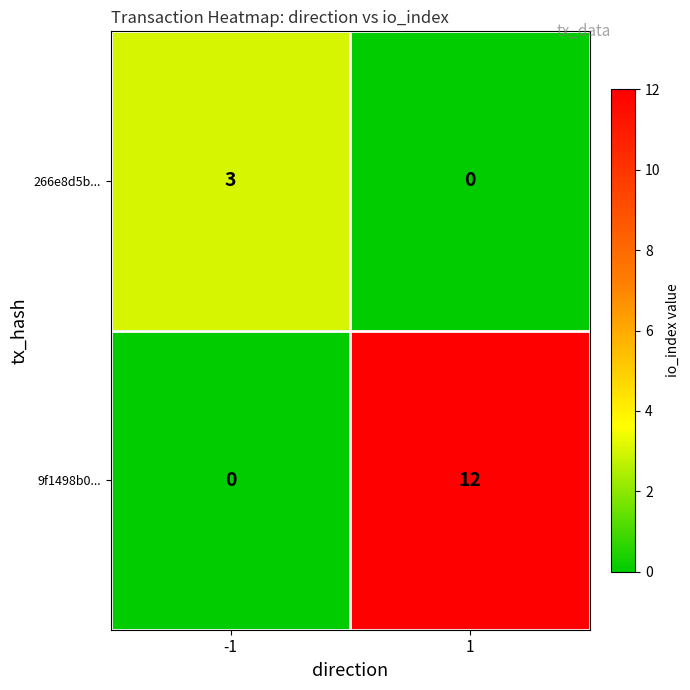

The value of 266e8d5b... at -1 is 3. True or false?

True